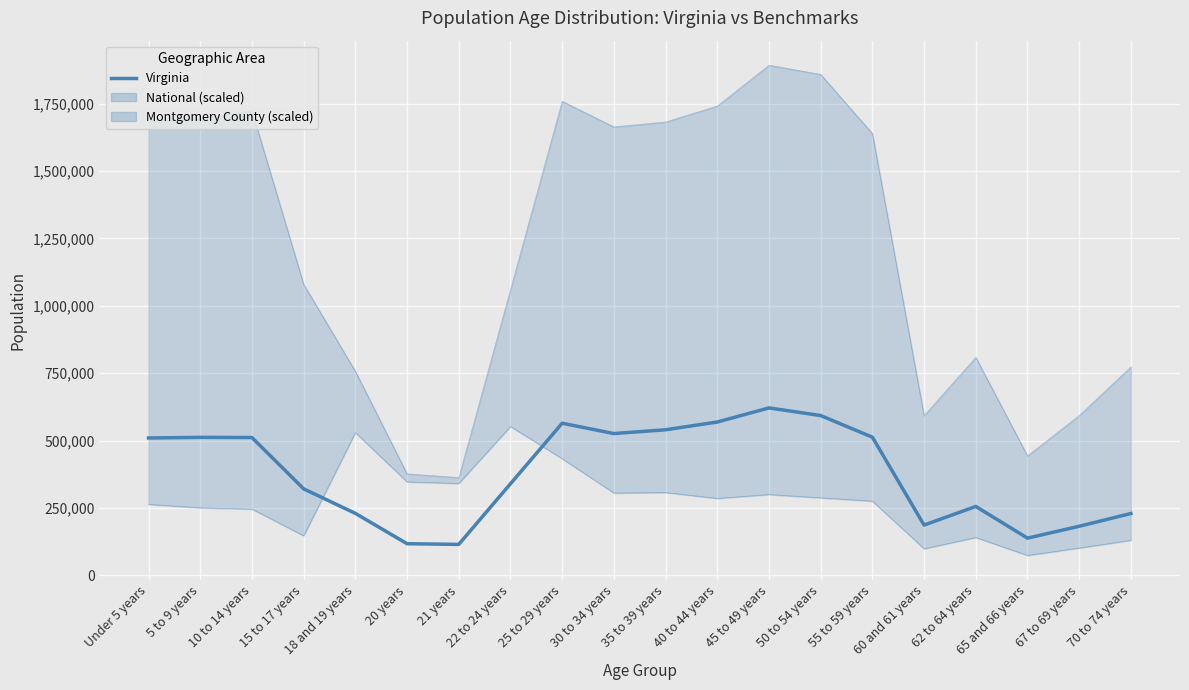

True or false: National (scaled) has a value of 1858177.1 at 50 to 54 years.

True